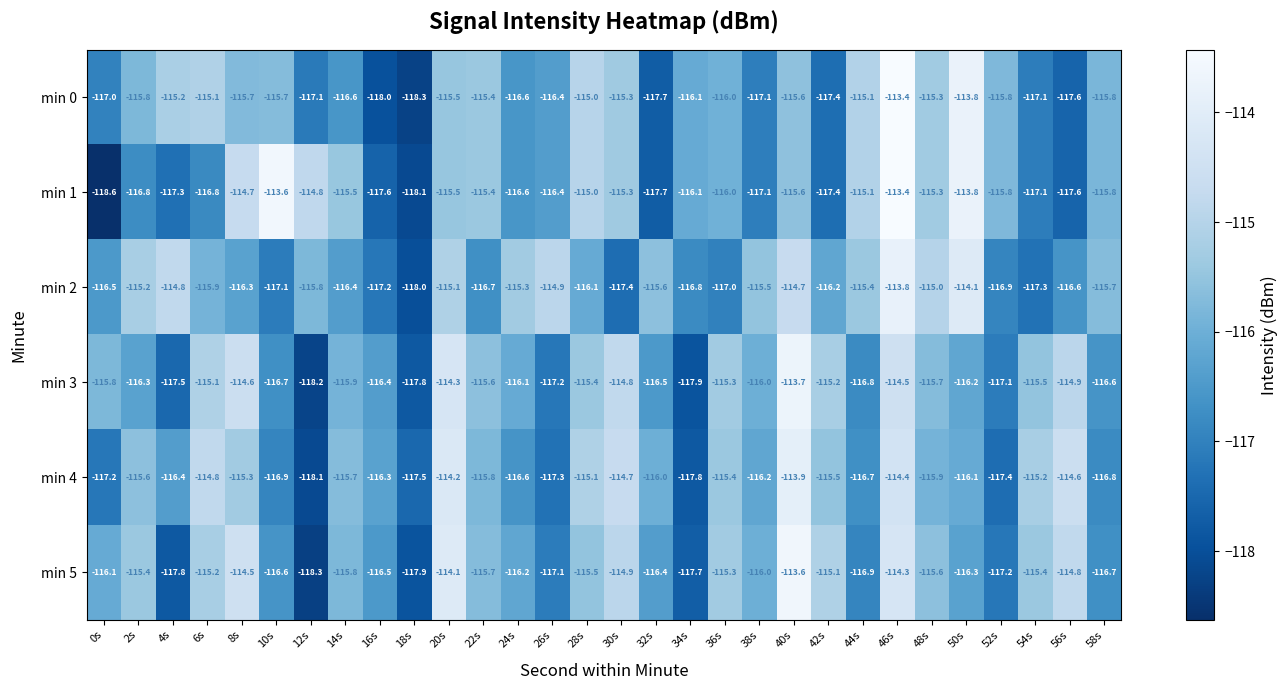

What is the average value of the min 2 series?

-116.0